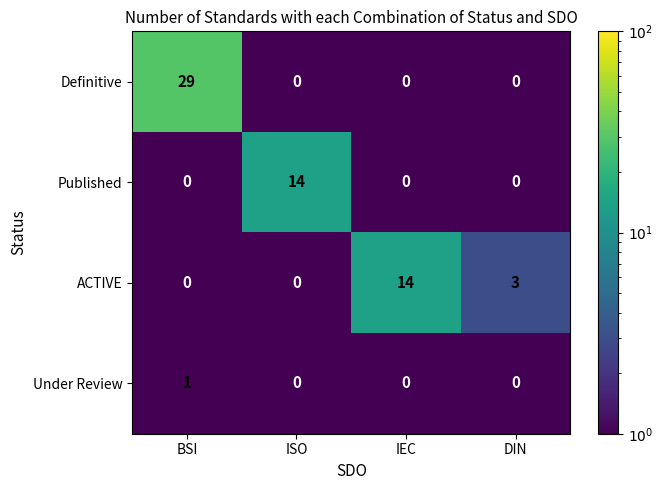

What is the sum of the ACTIVE values at DIN and BSI?

3